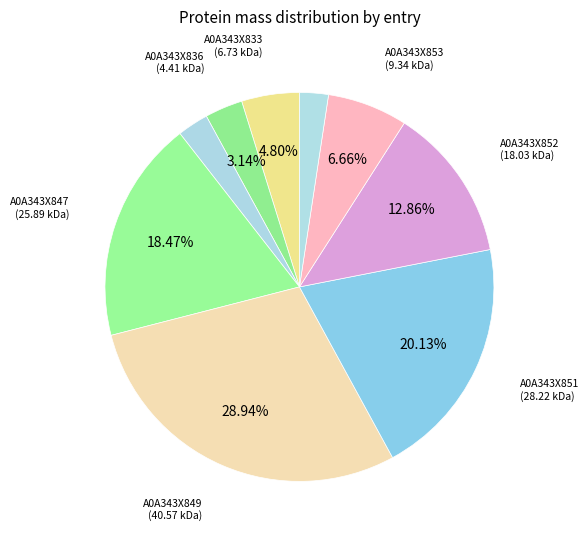

Which category has the smallest portion of the pie?

A0A343X854